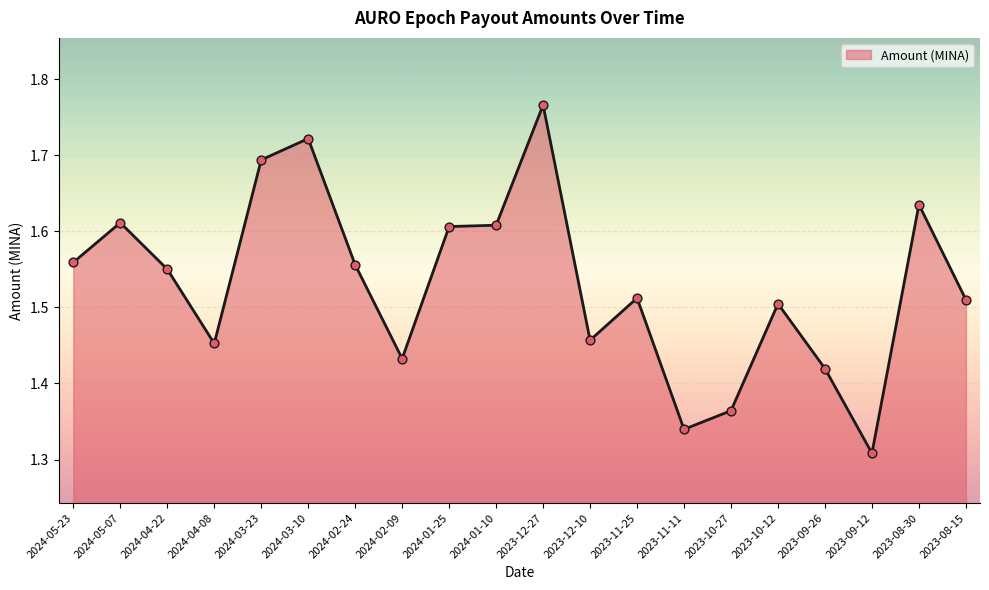

Approximately how many times larger is the value at 2023-09-12 compared to 2024-03-23?

0.8